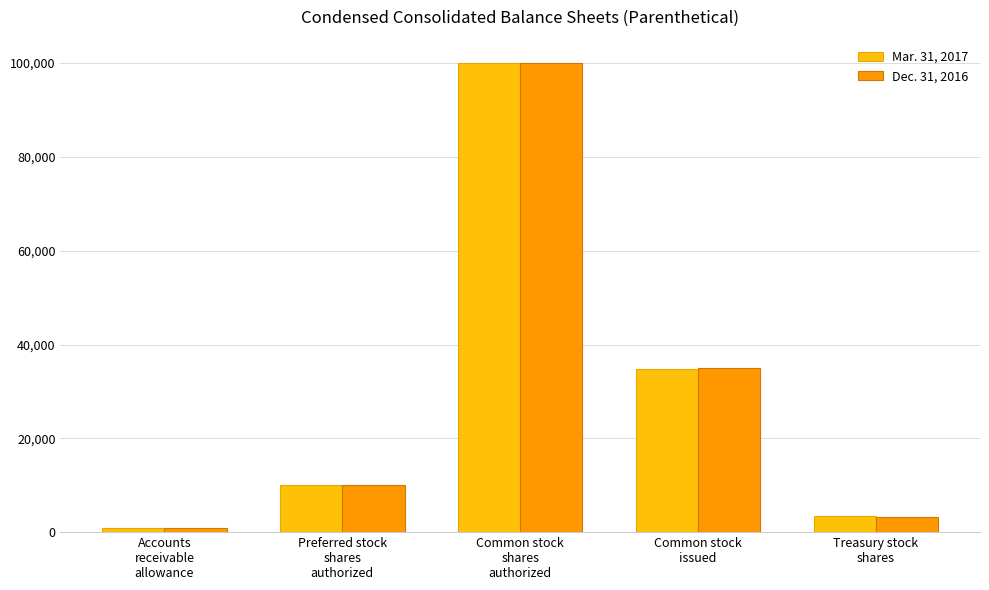

Rank the series by their average value, from highest to lowest.

Mar. 31, 2017, Dec. 31, 2016